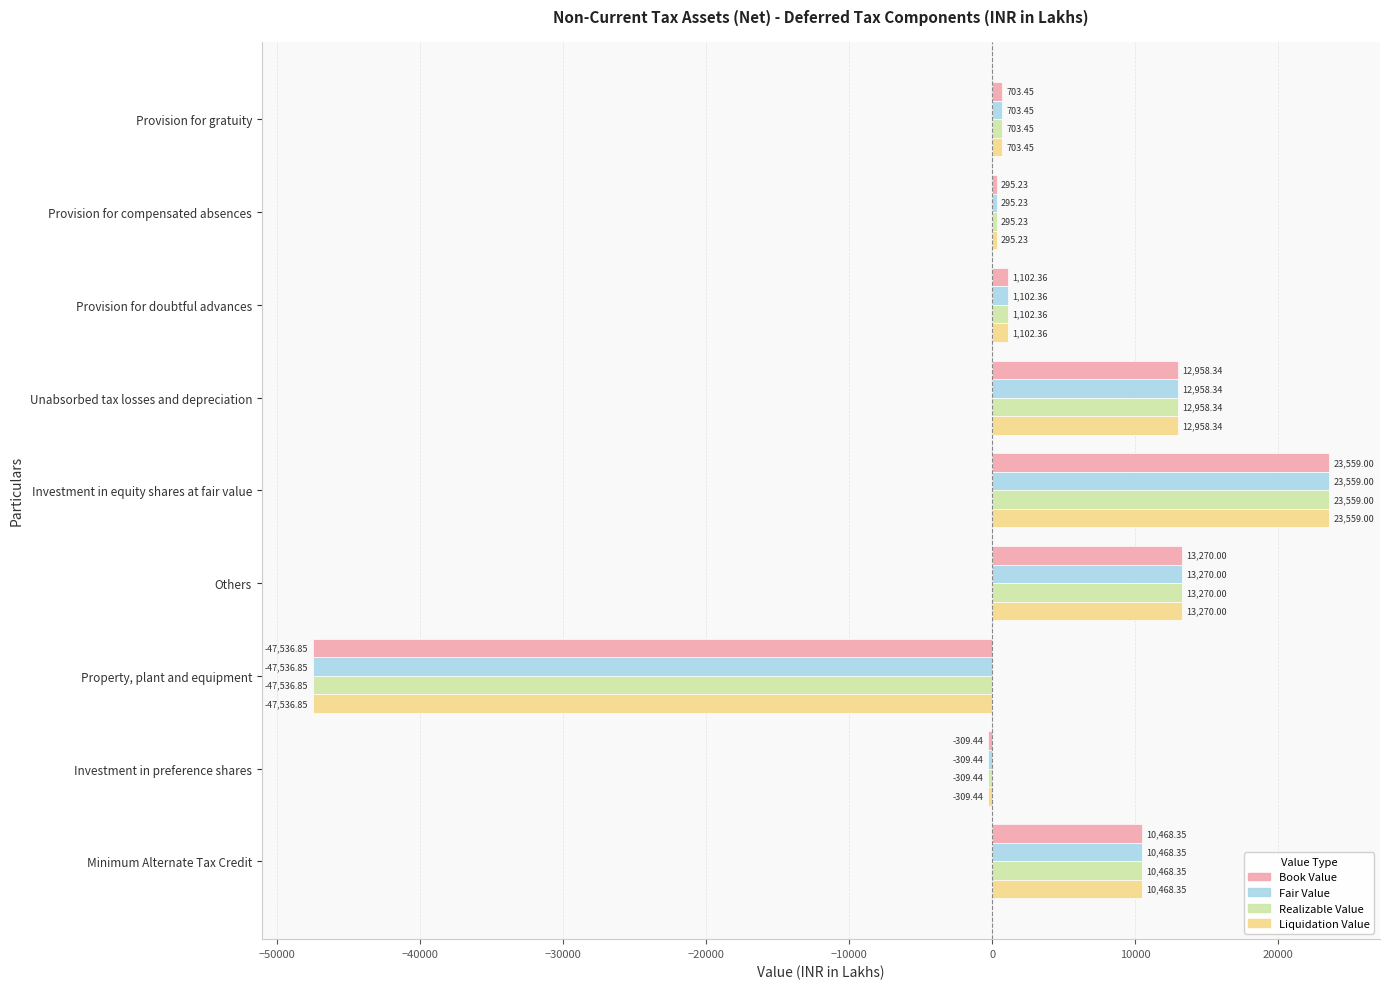

Rank the categories by Book Value value from lowest to highest.

Property, plant and equipment, Investment in preference shares, Provision for compensated absences, Provision for gratuity, Provision for doubtful advances, Minimum Alternate Tax Credit, Unabsorbed tax losses and depreciation, Others, Investment in equity shares at fair value